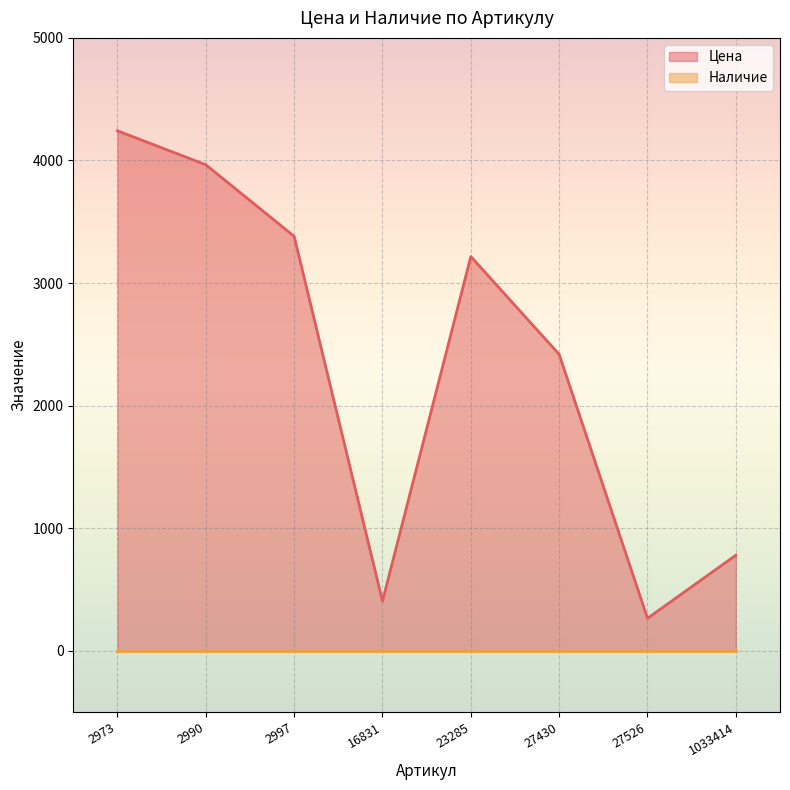

How many interior local peaks (higher than both neighbors) does the data have?

1